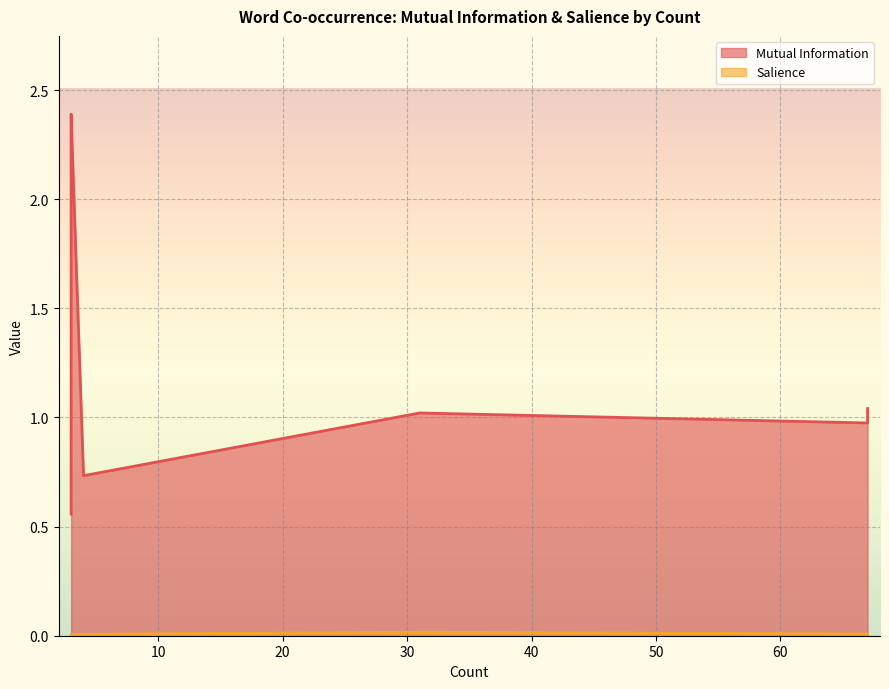

Which has a higher value, 3 or 3?

3